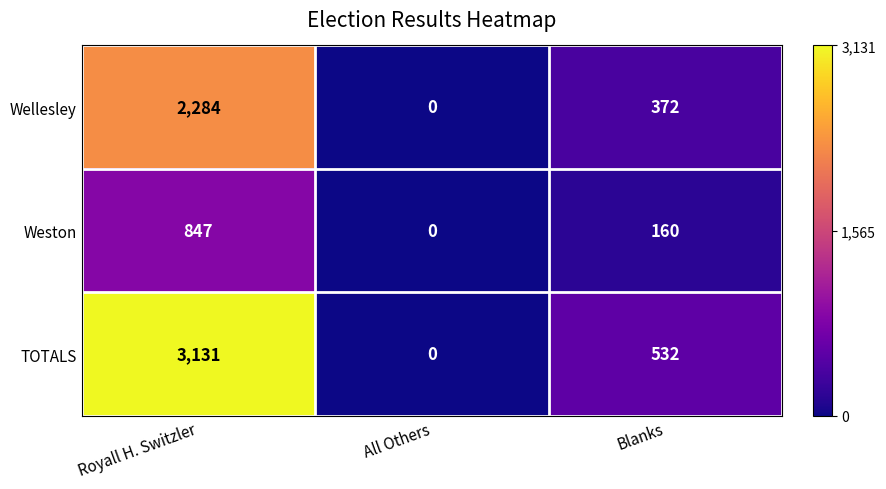

At which label does Wellesley first exceed 372?

Royall H. Switzler